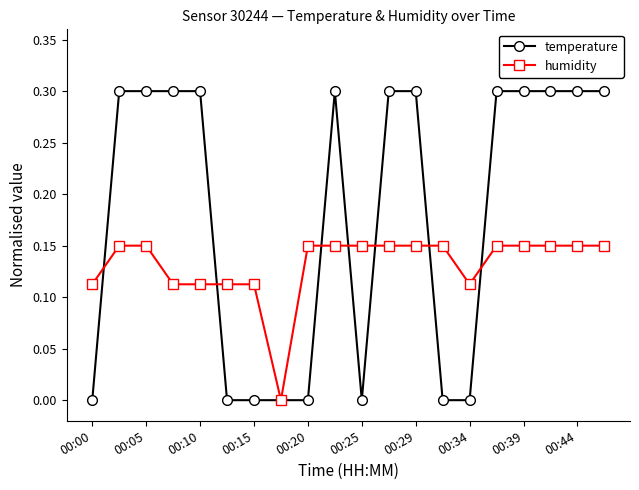

What is the value of the temperature point at the 2nd from the left?

0.3